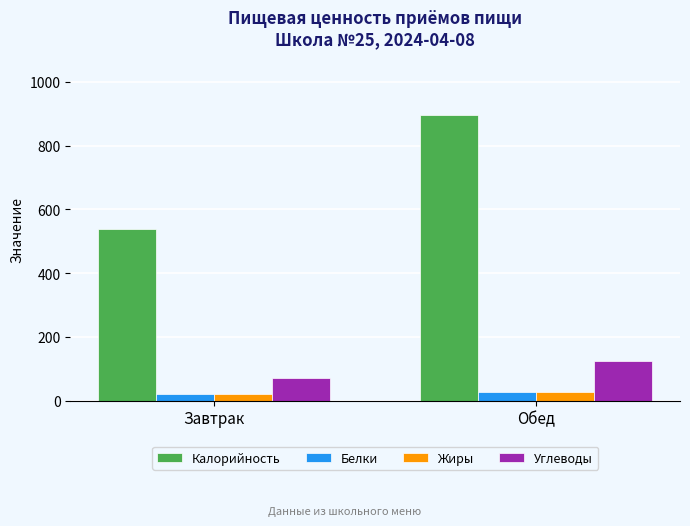

What are all the series names shown in the legend?

Калорийность, Белки, Жиры, Углеводы